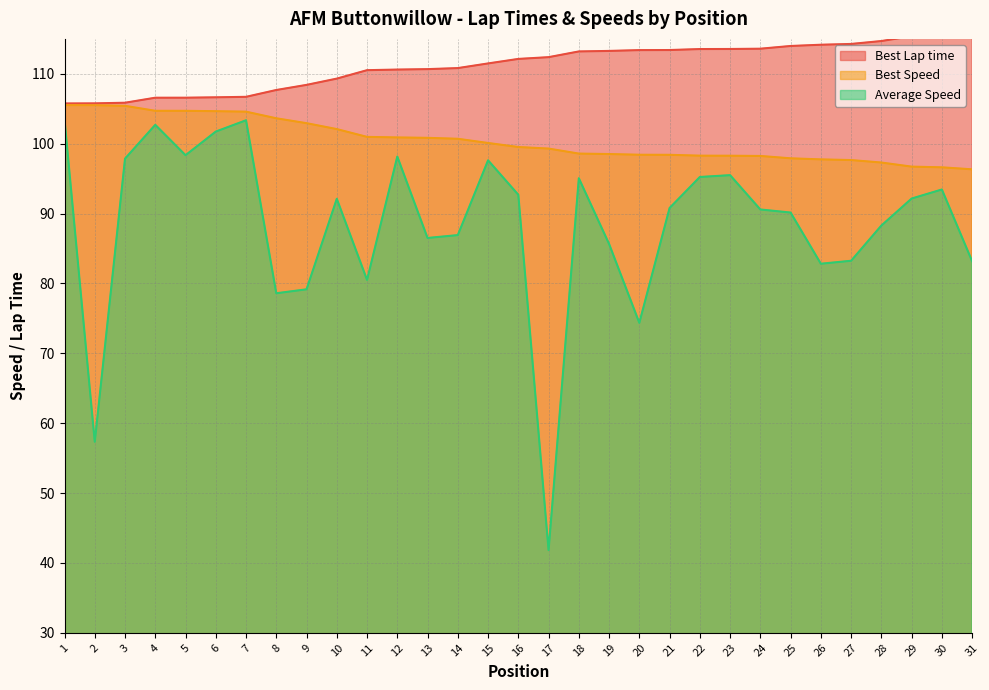

Which series has the widest spread of values?

Average Speed